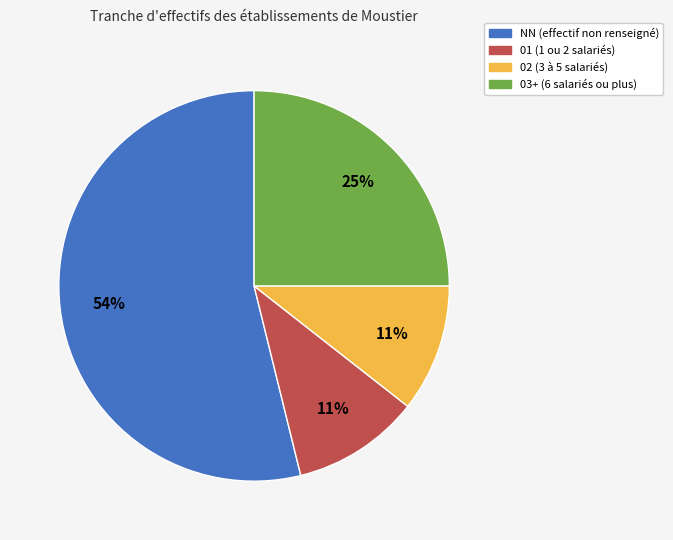

Does any single category account for the majority?

Yes